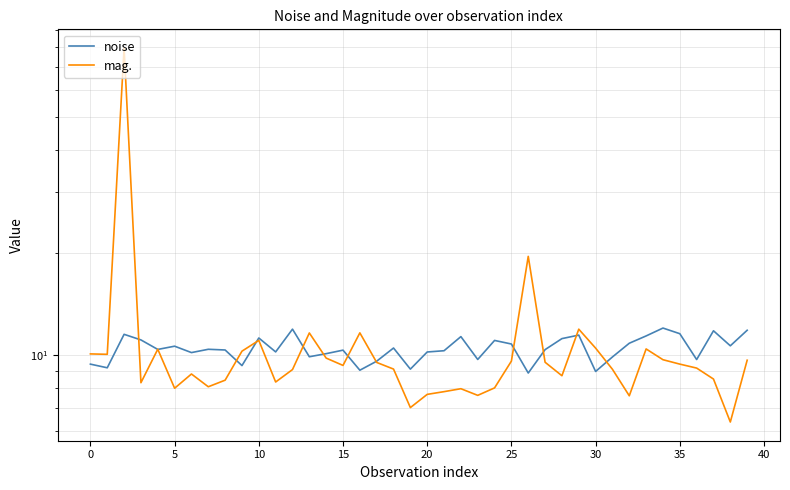

Is the value of mag. at 0 greater than the value of noise at 21?

No